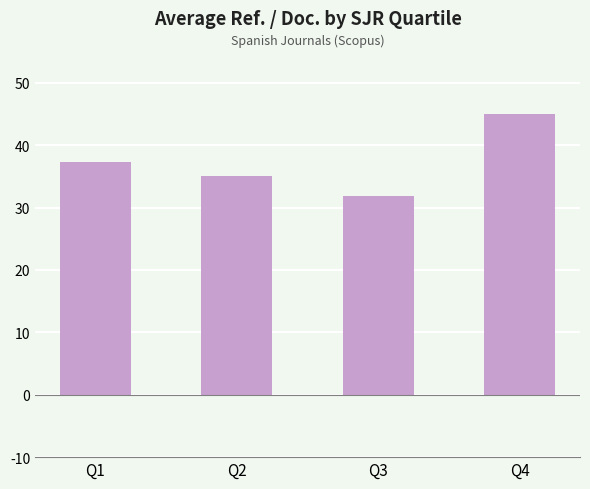

What is the smallest value displayed?

31.9